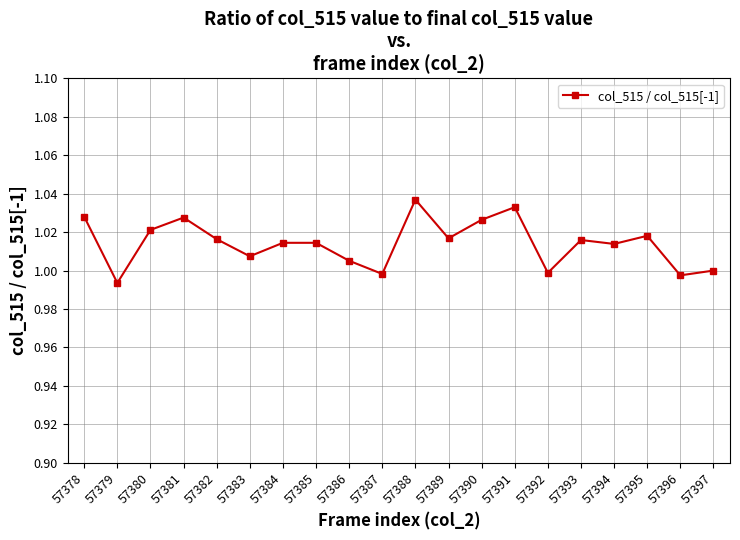

At which label does the data first exceed 1?

57378